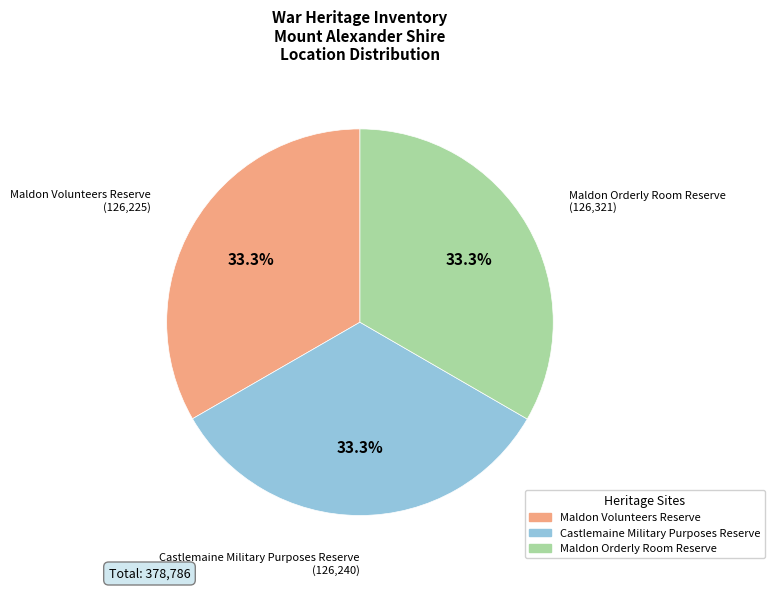

What is the ratio of the value at Maldon Volunteers Reserve to the value at Castlemaine Military Purposes Reserve?

1.0